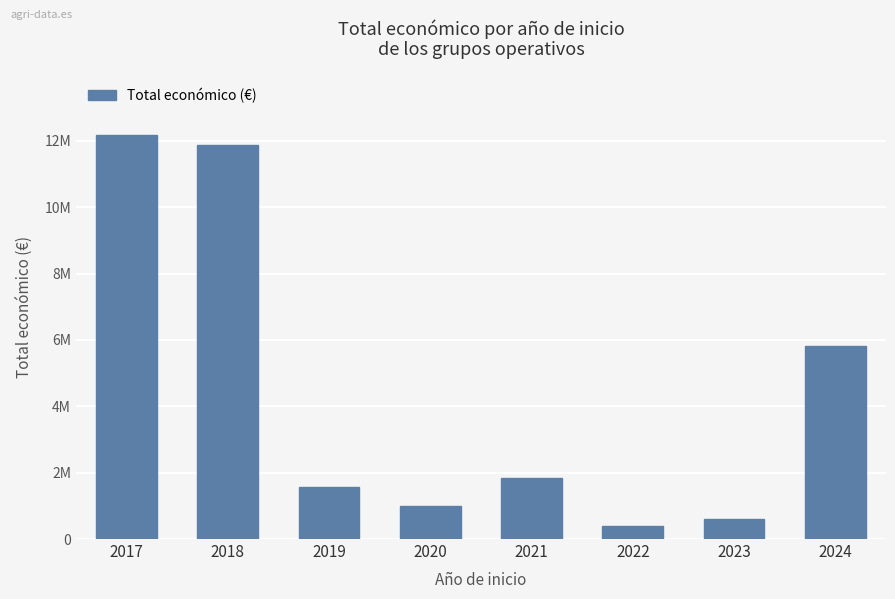

What is the difference between the maximum and second lowest values?

11560948